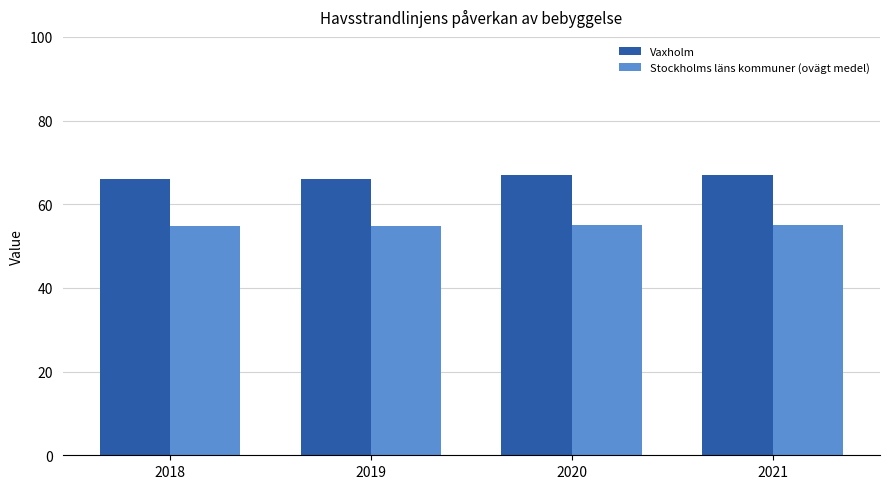

List the series in order of their overall mean, lowest first.

Stockholms läns kommuner (ovägt medel), Vaxholm